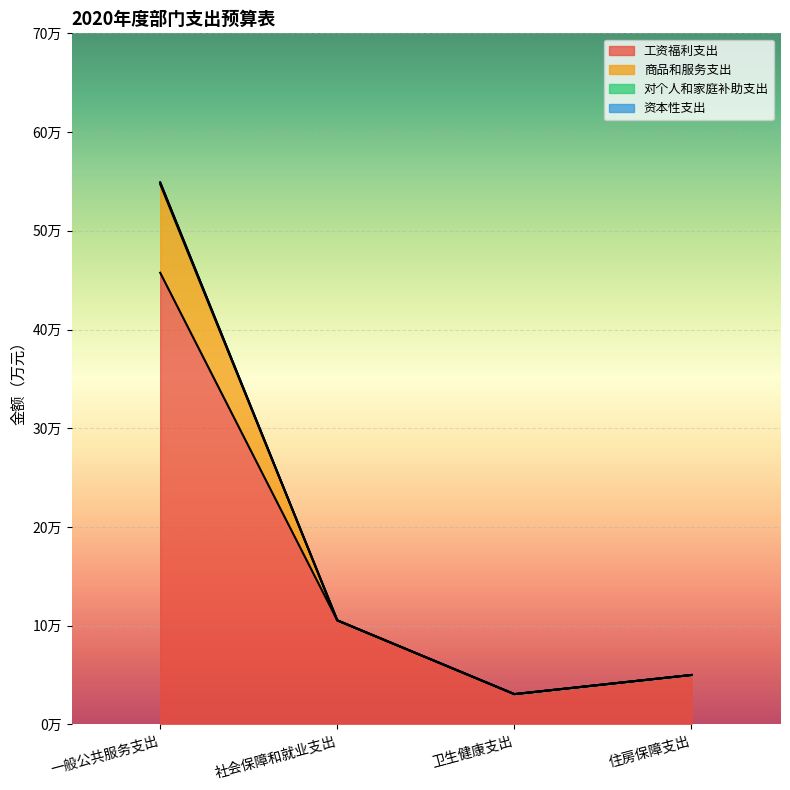

Which category has the highest value across all series?

一般公共服务支出